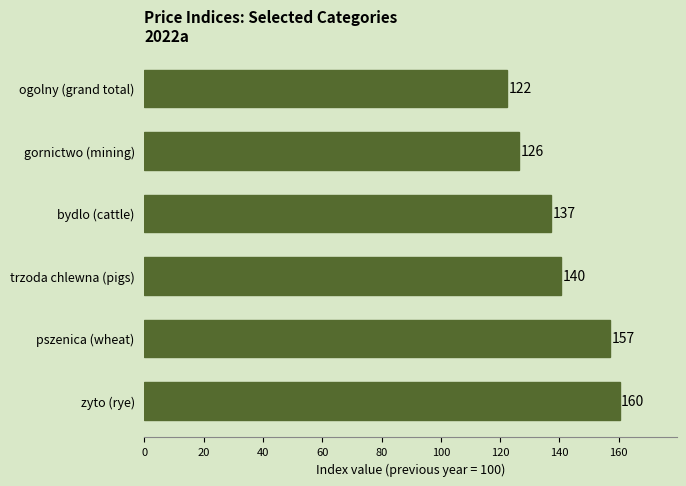

List the labels in order of value, smallest first.

ogolny (grand total), gornictwo (mining), bydlo (cattle), trzoda chlewna (pigs), pszenica (wheat), zyto (rye)